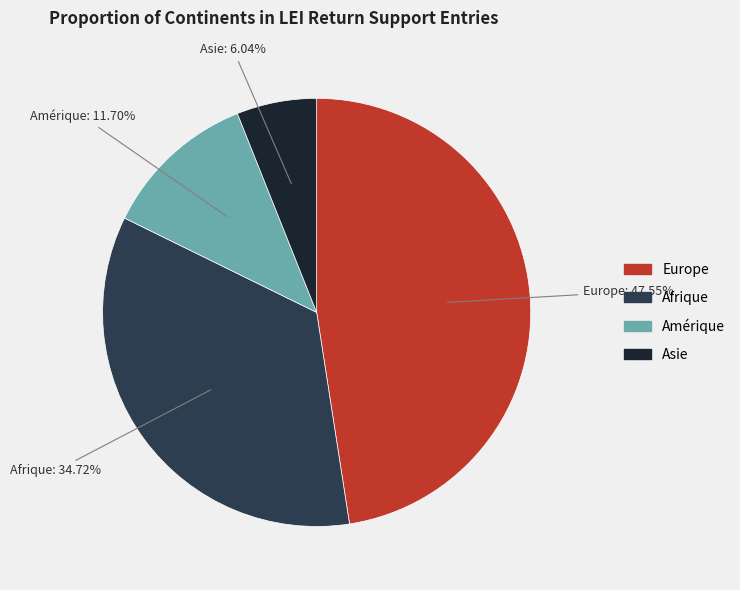

Is there a majority slice in this chart?

No